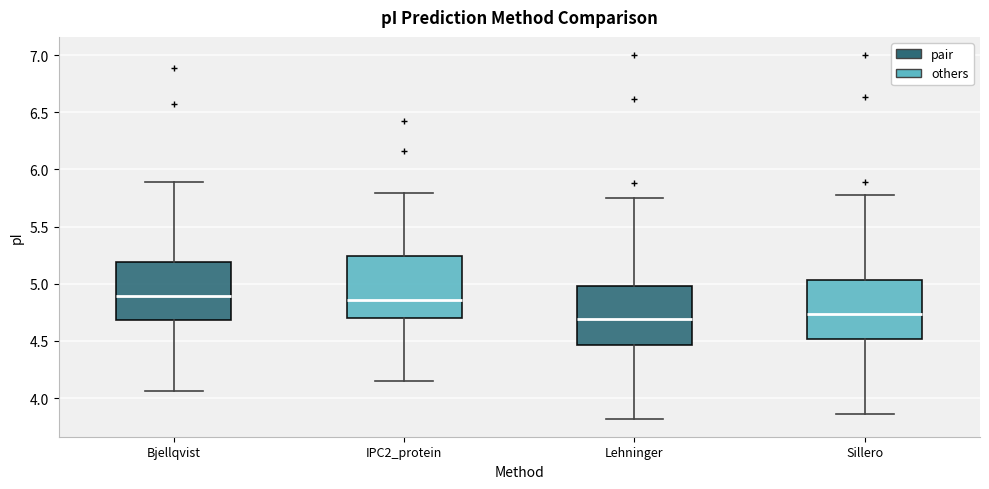

Reading left to right, read every box against the y-axis: the position of its median line, the range the box covers, and the ends of its whiskers. The values are not printed on the chart, so give them approximately, as read against the axis.

Bjellqvist: median 4.90, box 4.70 to 5.20, whiskers 4.05 to 5.90
IPC2_protein: median 4.85, box 4.70 to 5.25, whiskers 4.15 to 5.80
Lehninger: median 4.70, box 4.45 to 5.00, whiskers 3.80 to 5.75
Sillero: median 4.75, box 4.50 to 5.05, whiskers 3.85 to 5.80